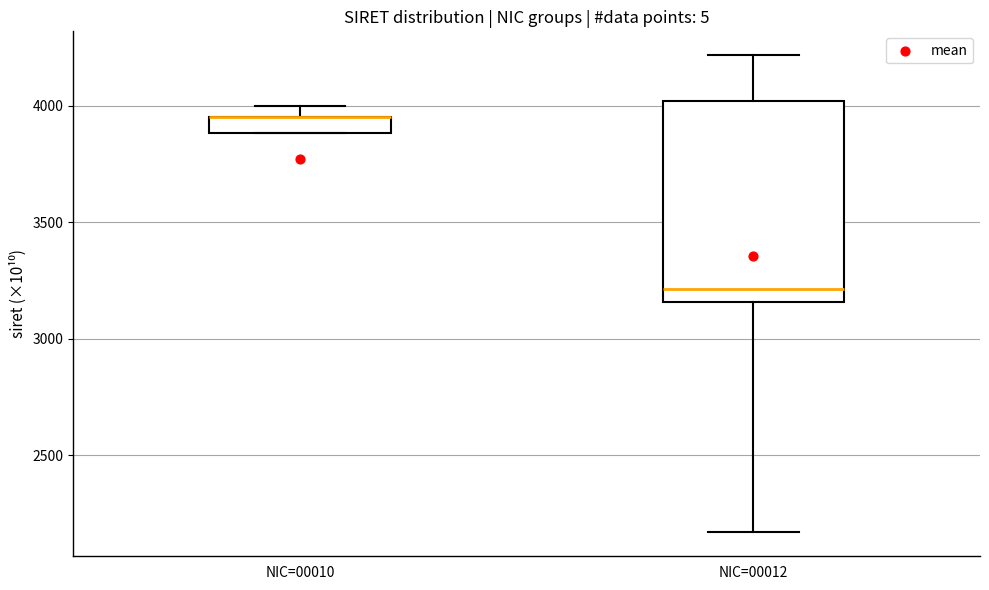

Where is the lower edge of the box for NIC=00010 on the y-axis? The values are not printed on the chart, so give them approximately, as read against the axis.

3900